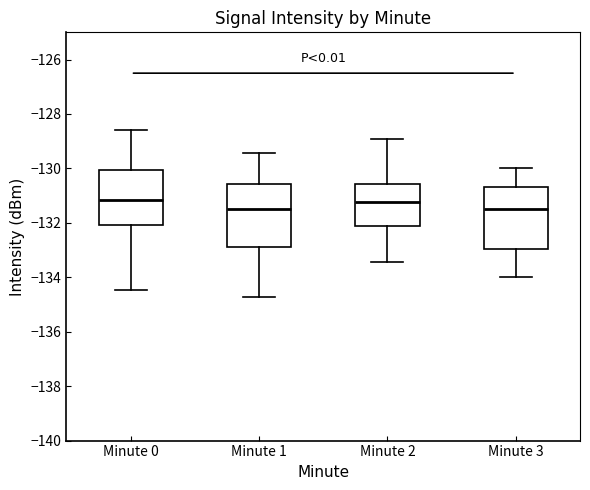

Reading left to right, read every box against the y-axis: the position of its median line, the range the box covers, and the ends of its whiskers. The values are not printed on the chart, so give them approximately, as read against the axis.

Minute 0: median -131.2, box -132.0 to -130.0, whiskers -134.4 to -128.6
Minute 1: median -131.4, box -133.0 to -130.6, whiskers -134.8 to -129.4
Minute 2: median -131.2, box -132.2 to -130.6, whiskers -133.4 to -129.0
Minute 3: median -131.4, box -133.0 to -130.6, whiskers -134.0 to -130.0